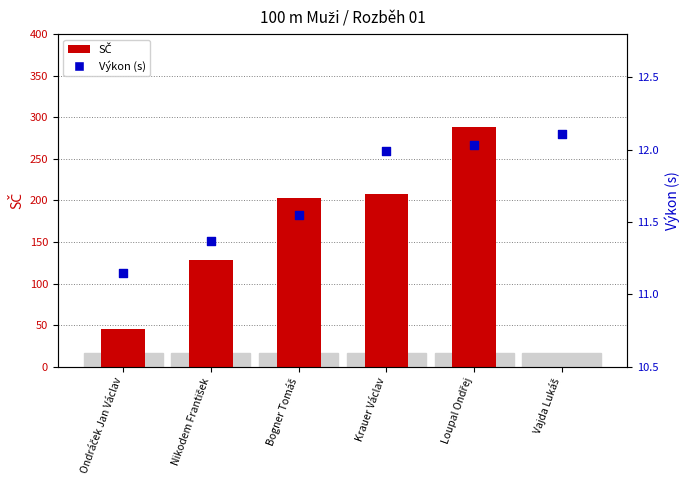

At how many categories does at least one series exceed 194?

3